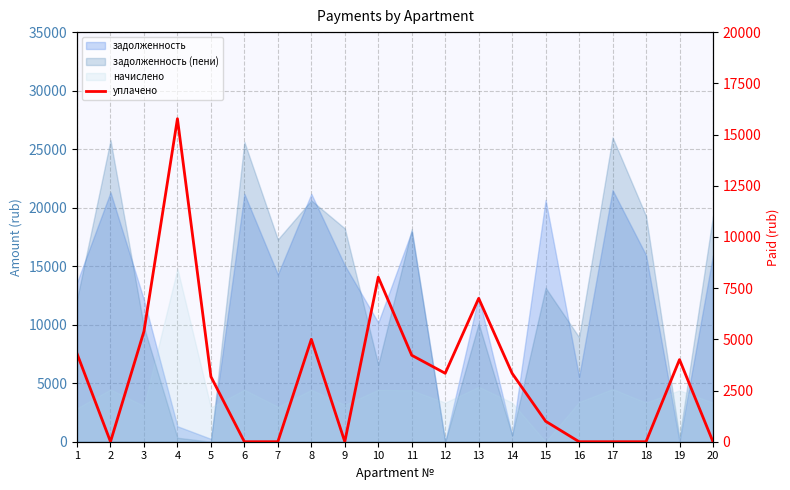

Is it true that the value at 4 is 27031.7?

False